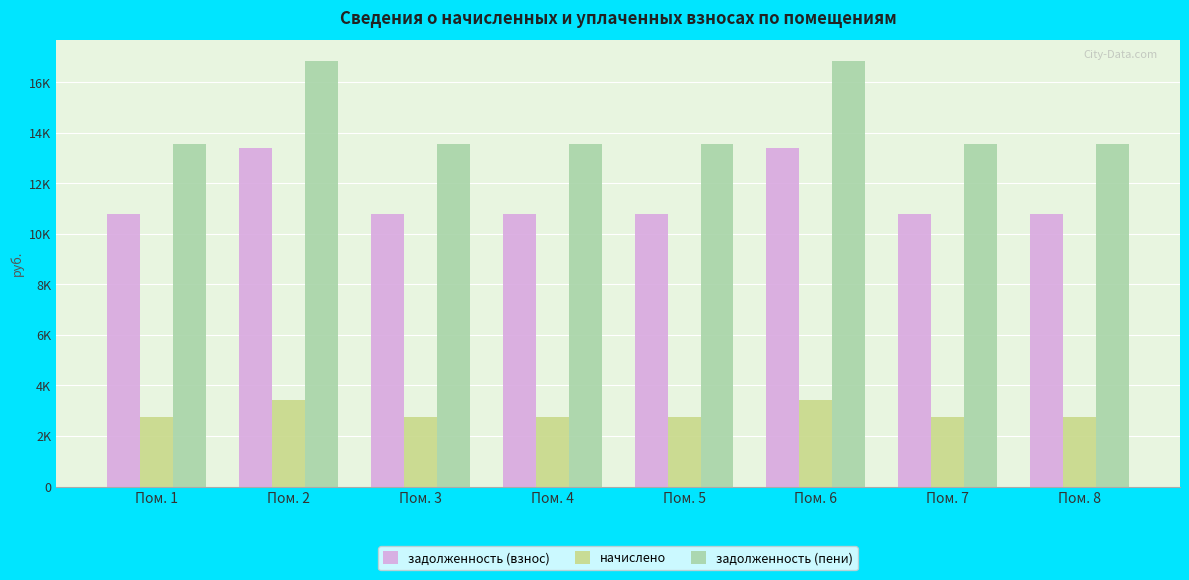

Which category has the lowest value in the задолженность (взнос) series?

Пом. 1